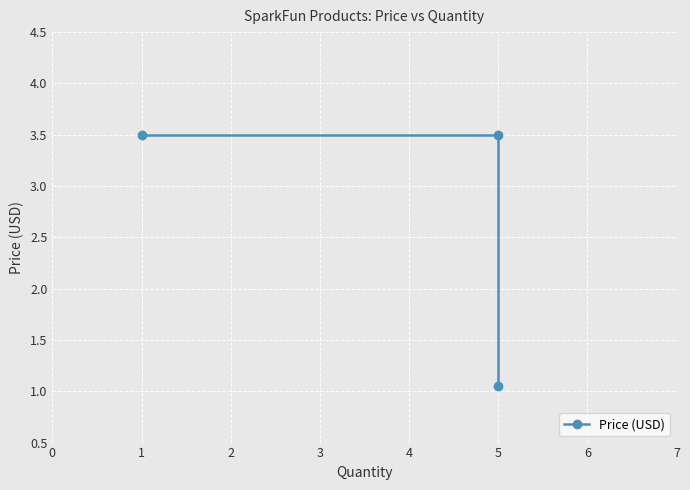

Between 1 and 5, which is larger?

1